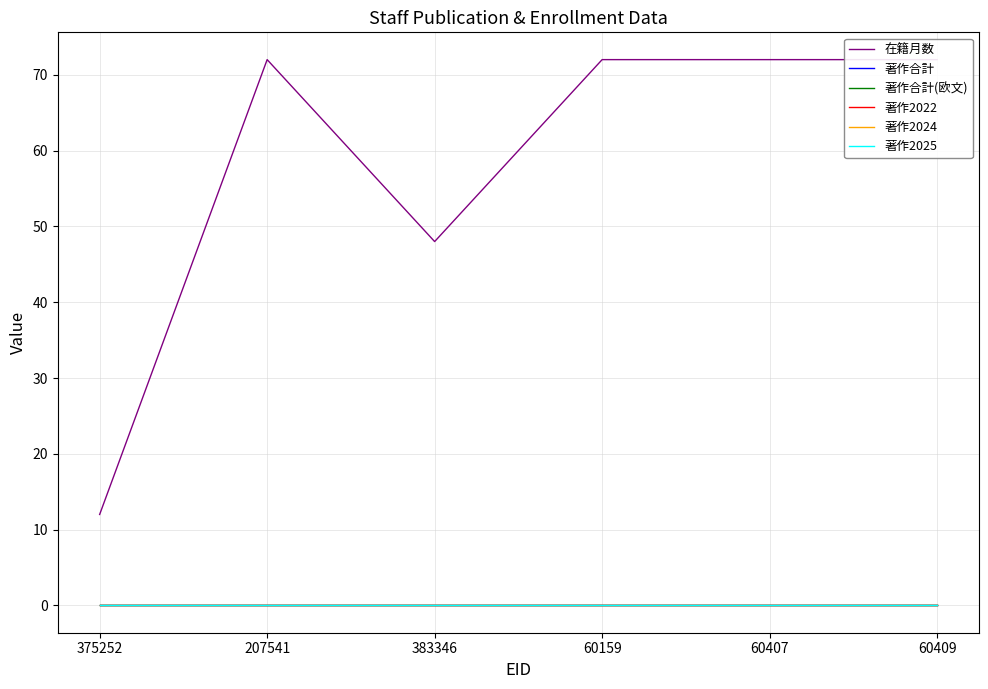

Which label corresponds to the smallest value in the chart?

375252